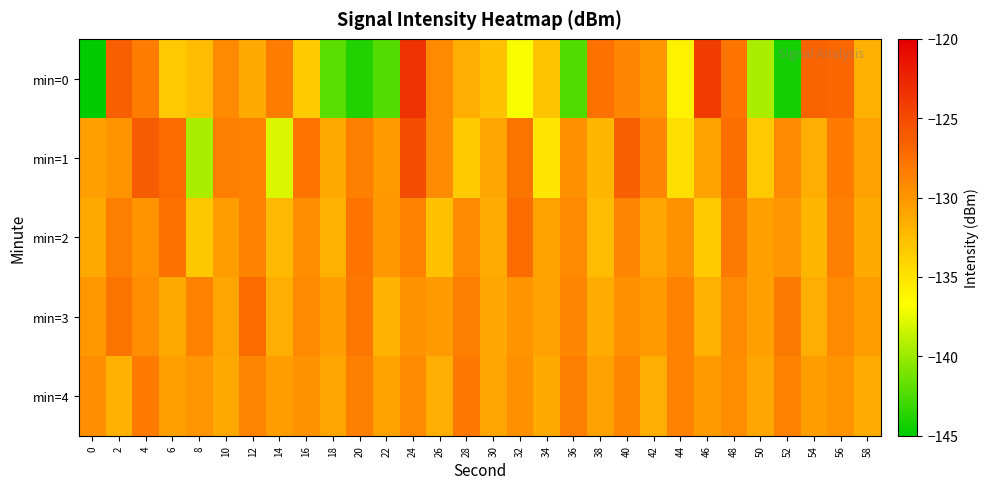

Between 50 and 40, which is larger?

40